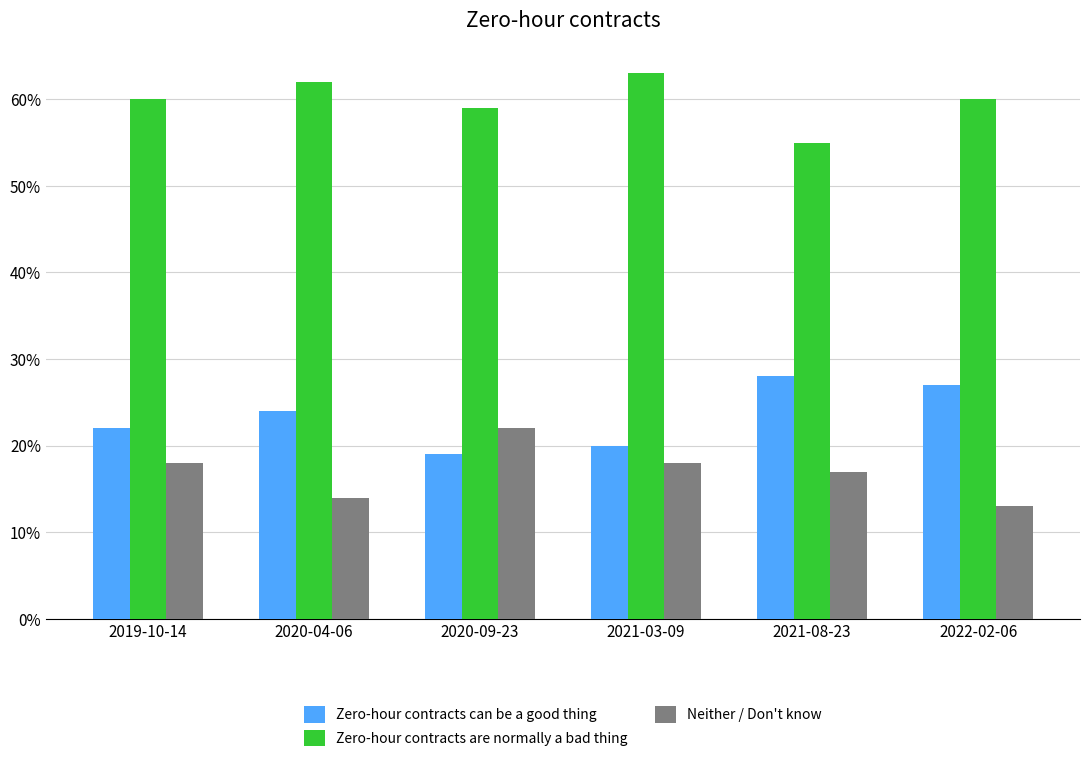

What is the value of the Zero-hour contracts can be a good thing bar at the 4th from the left?

0.2